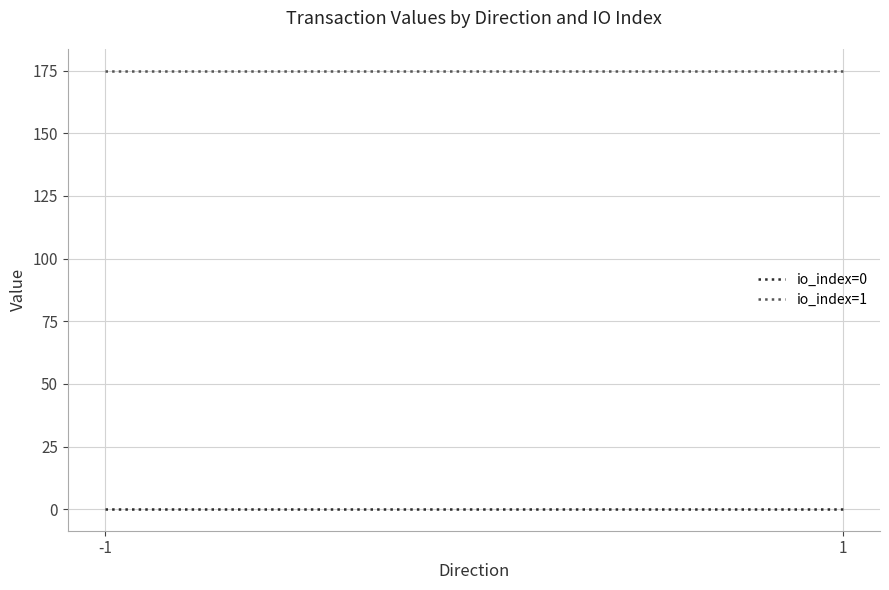

Where is io_index=1 nearest to the value 174?

-1